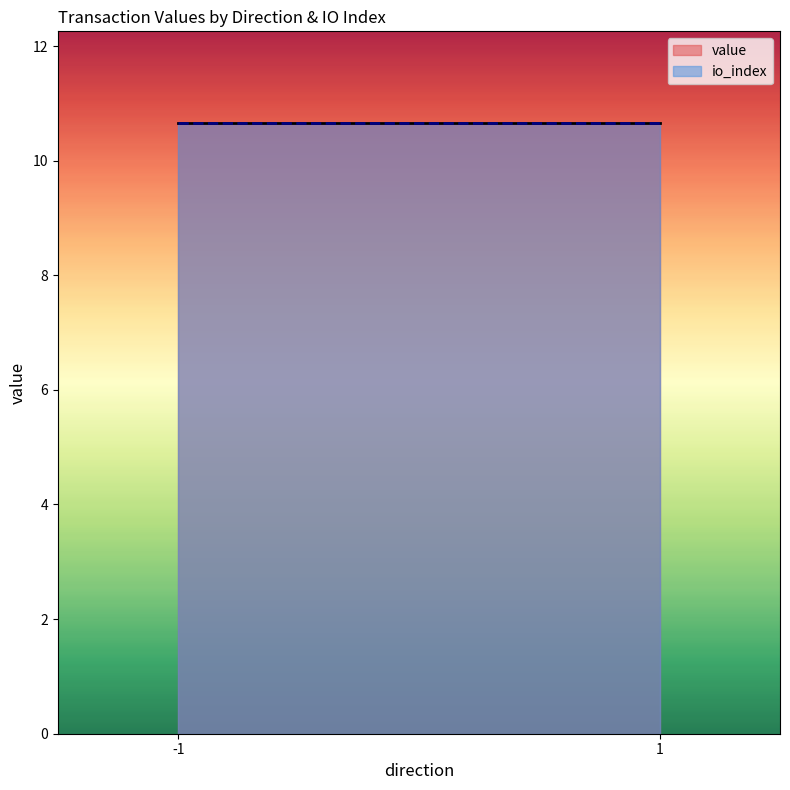

How many positive values does the io_index series have?

2